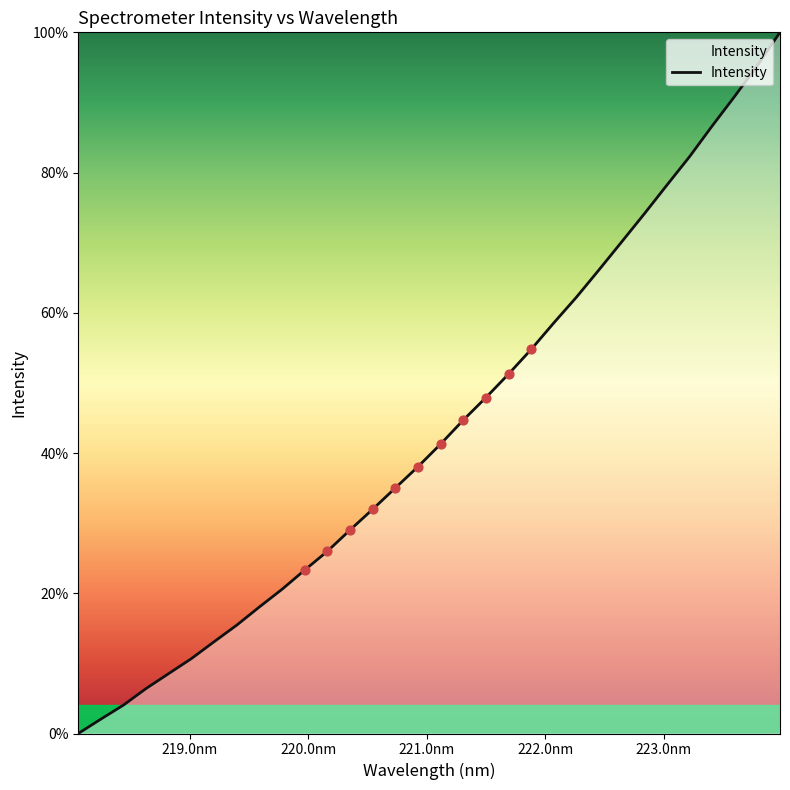

What is the difference between the maximum and minimum values?

100.0